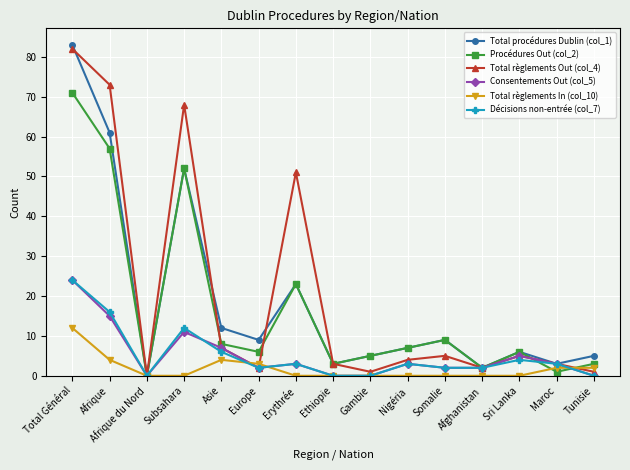

Is it true that Total règlements In (col_10) equals 5 at Gambie?

False